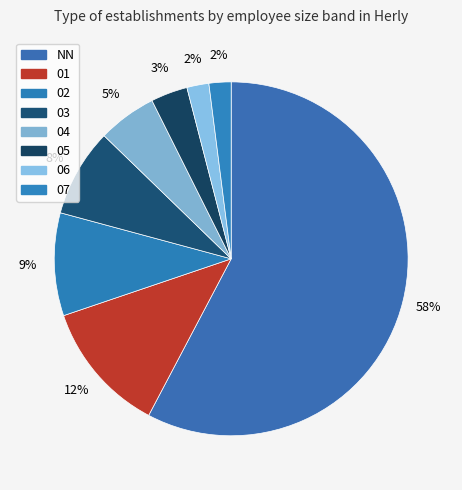

Which slice is the smallest?

06